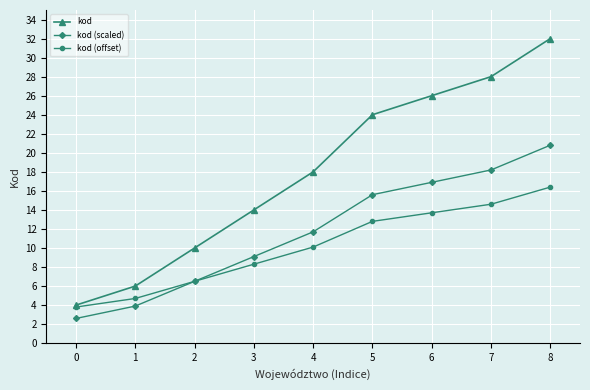

What is the highest value of the kod (offset) series?

16.4